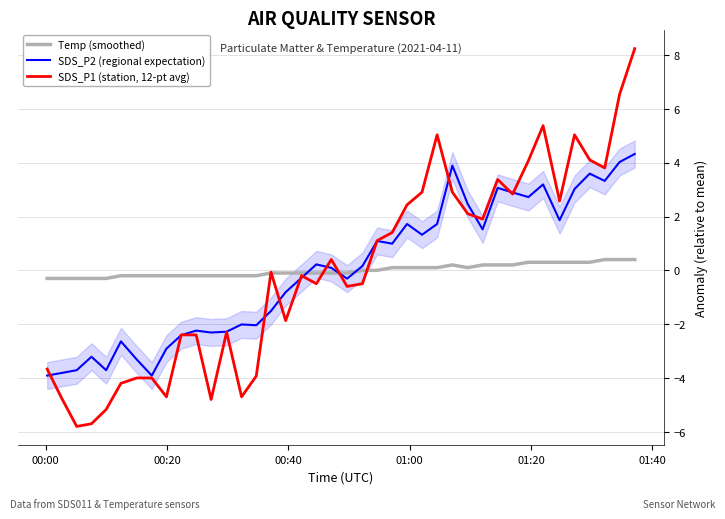

What is the lowest value of the SDS_P1 (station, 12-pt avg) series?

-5.8